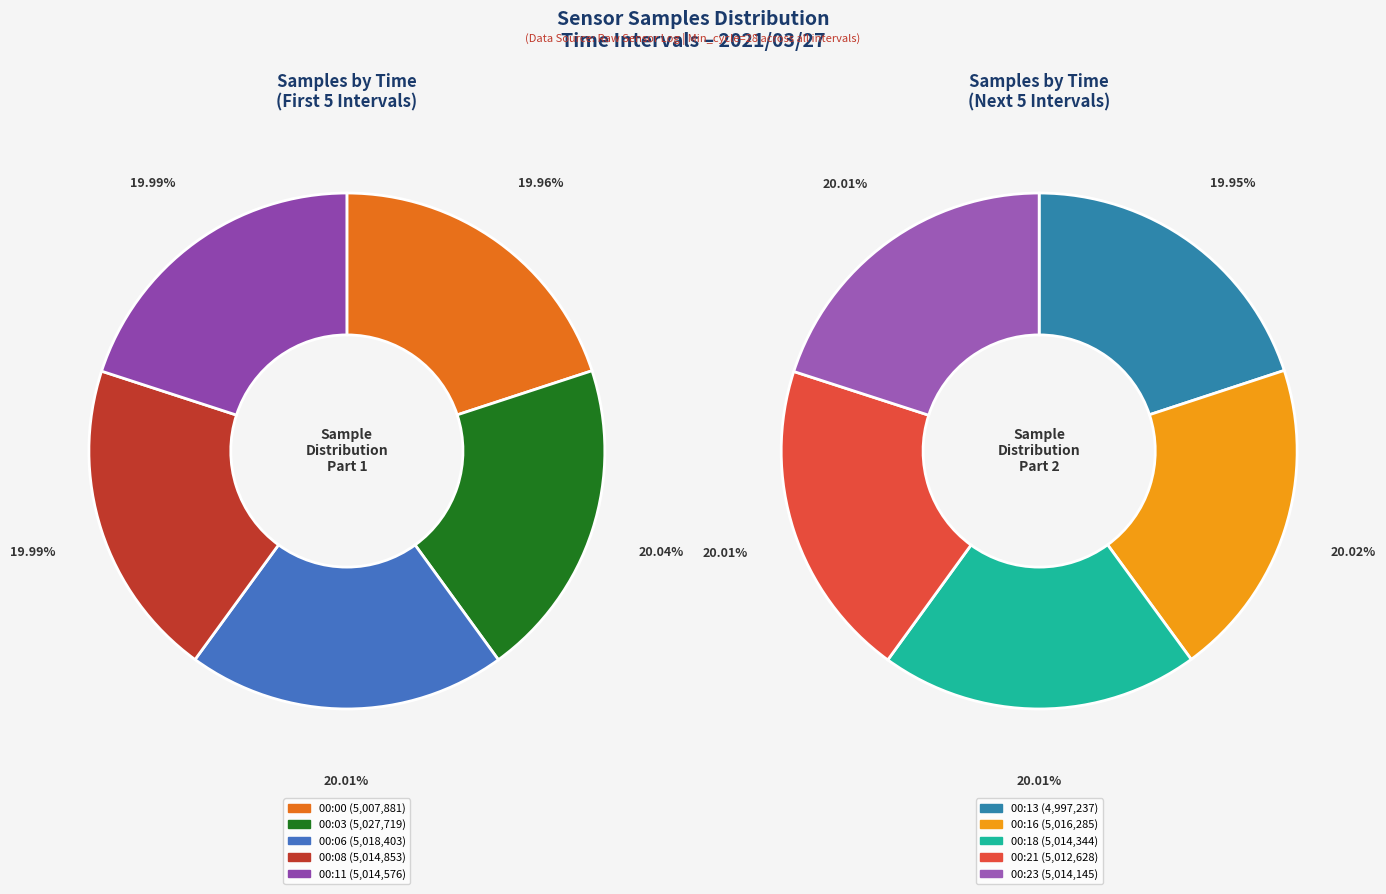

Is there a majority slice in this chart?

No